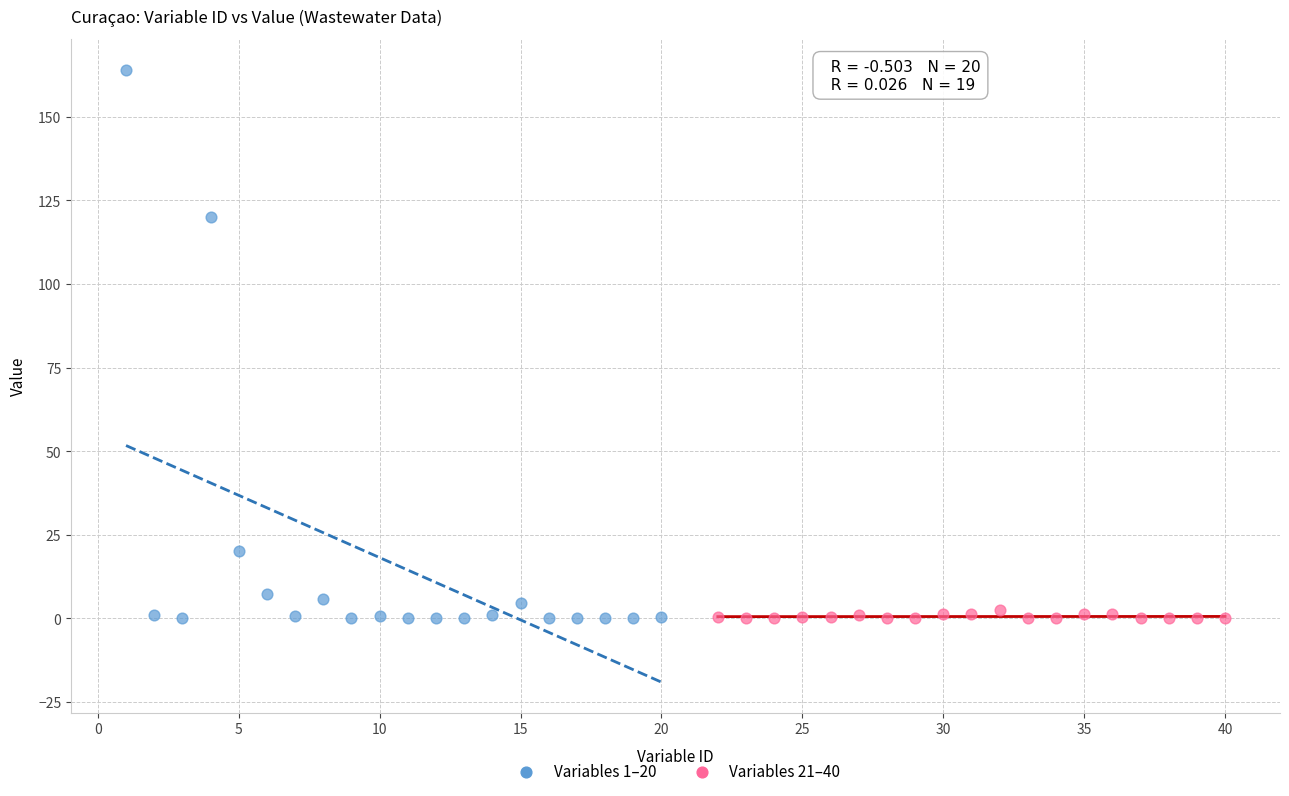

Which series has the largest Y range (max minus min)?

Variables 1–20